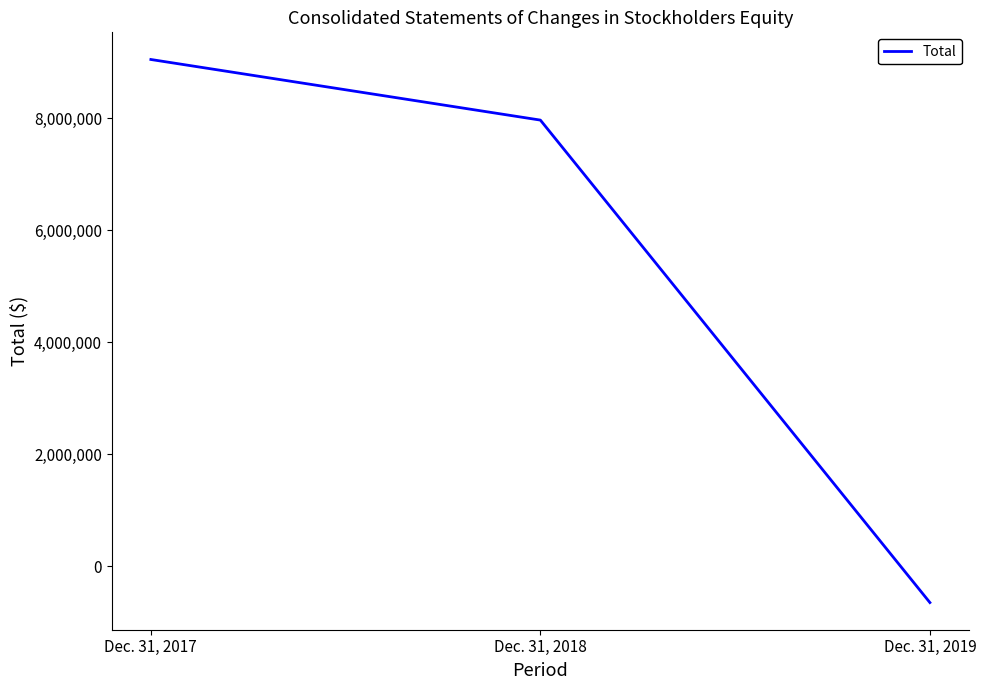

The value at Dec. 31, 2018 is 4336828. True or false?

False